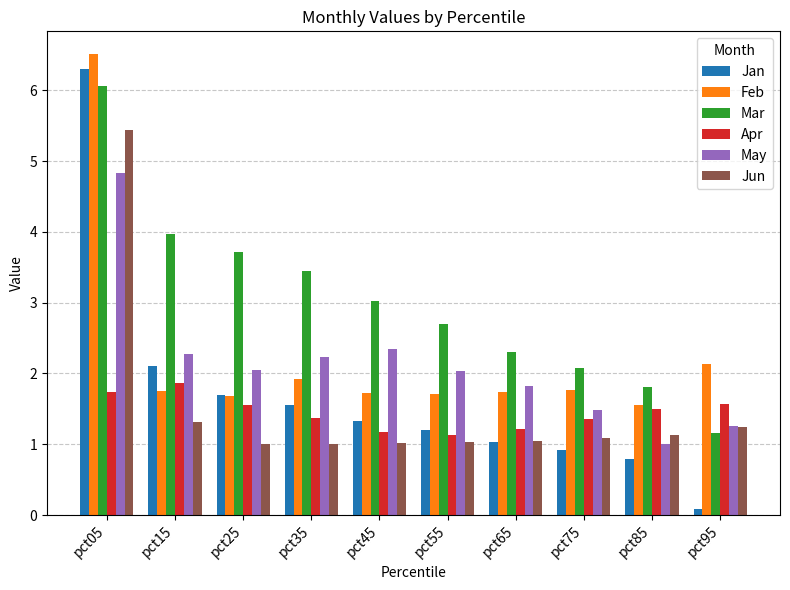

True or false: Jun has a value of 0.5 at pct65.

False